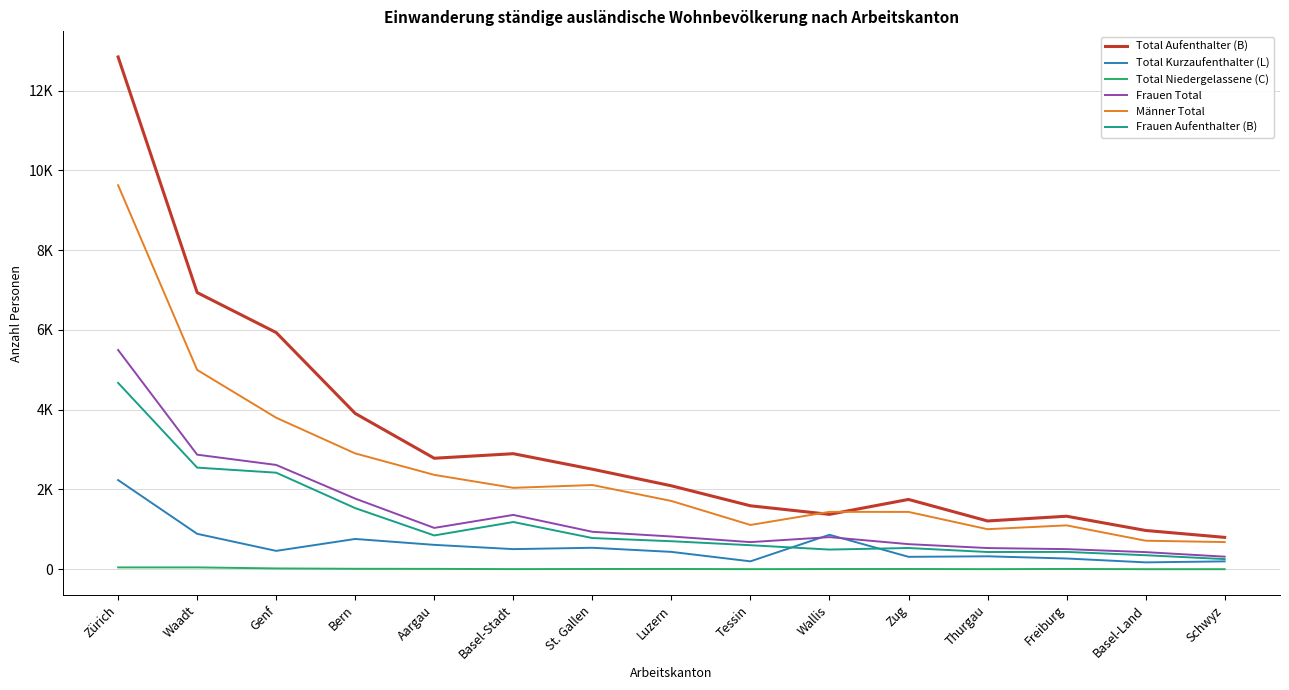

The value of Männer Total at Zug is 1436. True or false?

True